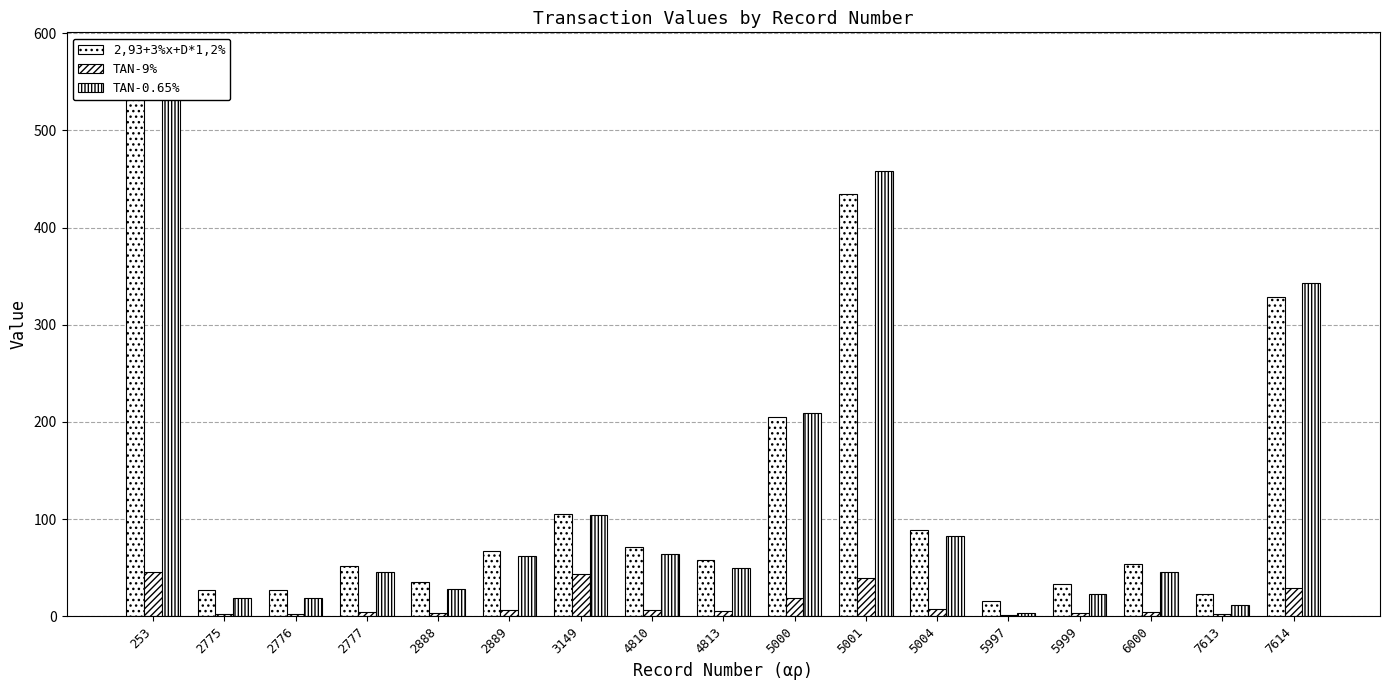

At which label is TAN-9% closest to 23?

5000